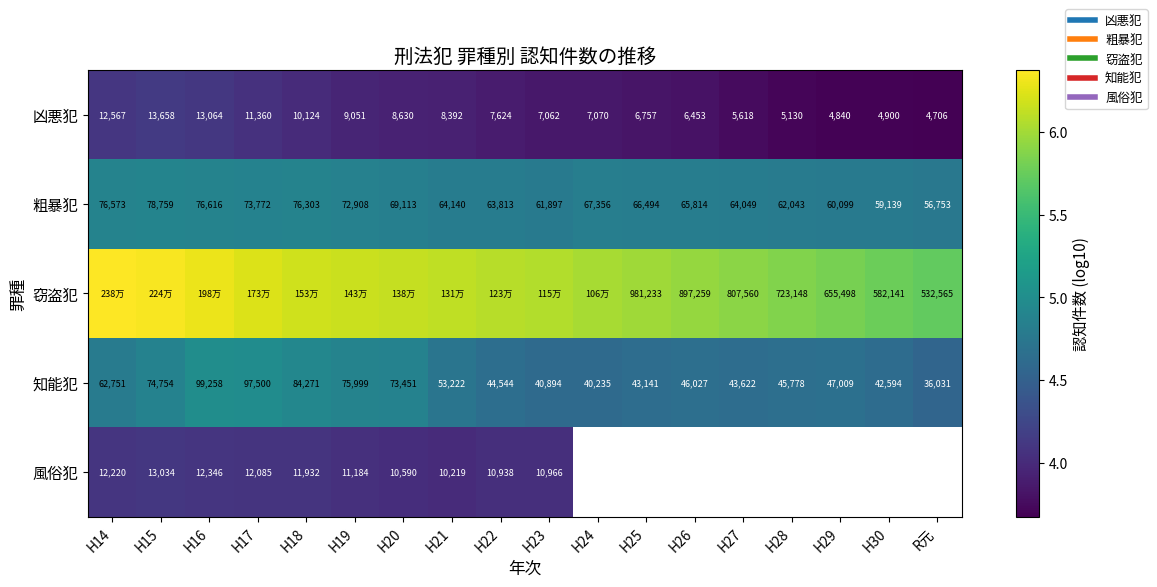

Between H21 and H28, which series saw the biggest shift?

窃盗犯